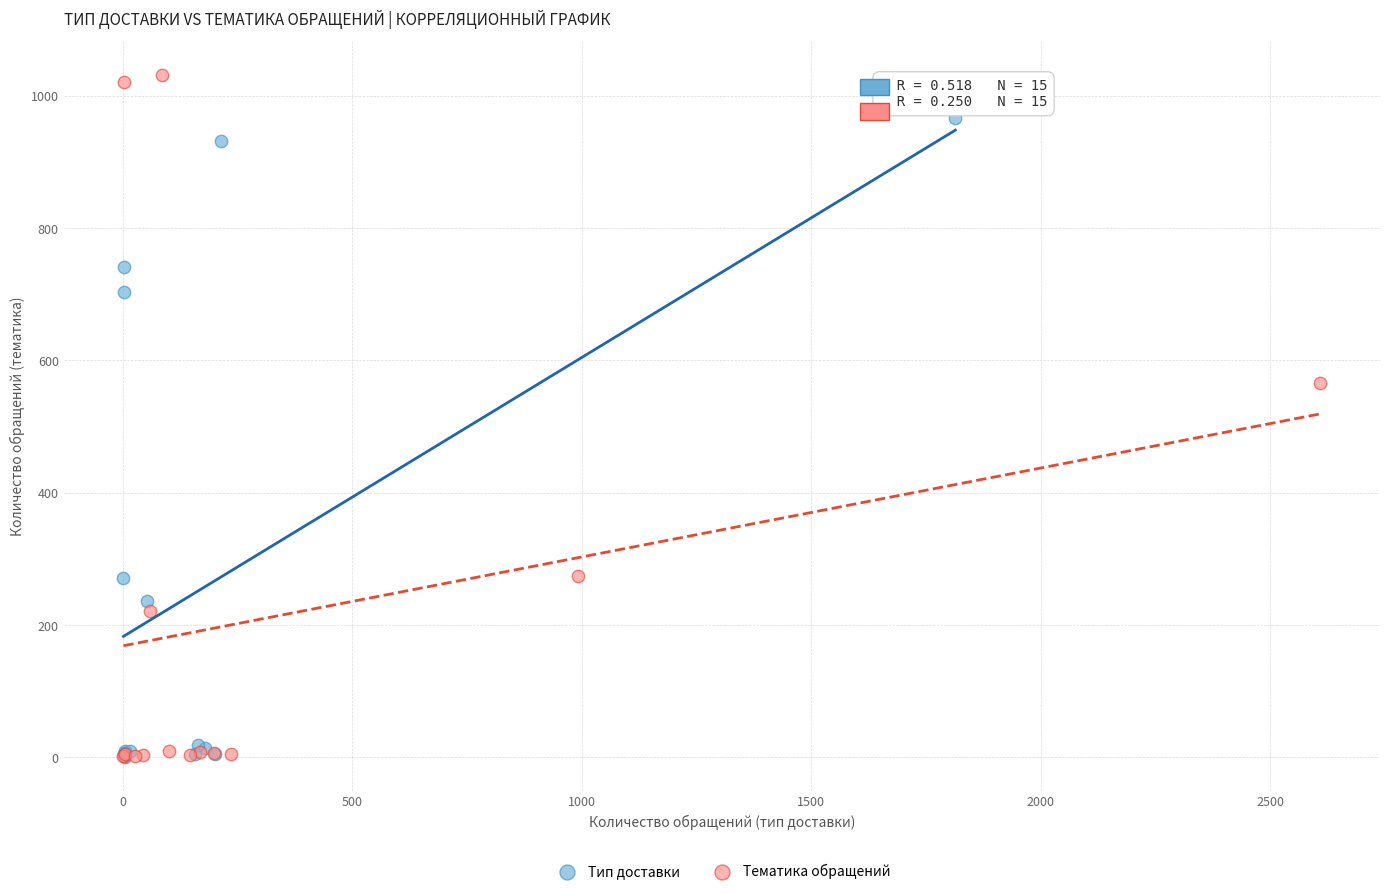

Which series has the largest Y range (max minus min)?

Тематика обращений